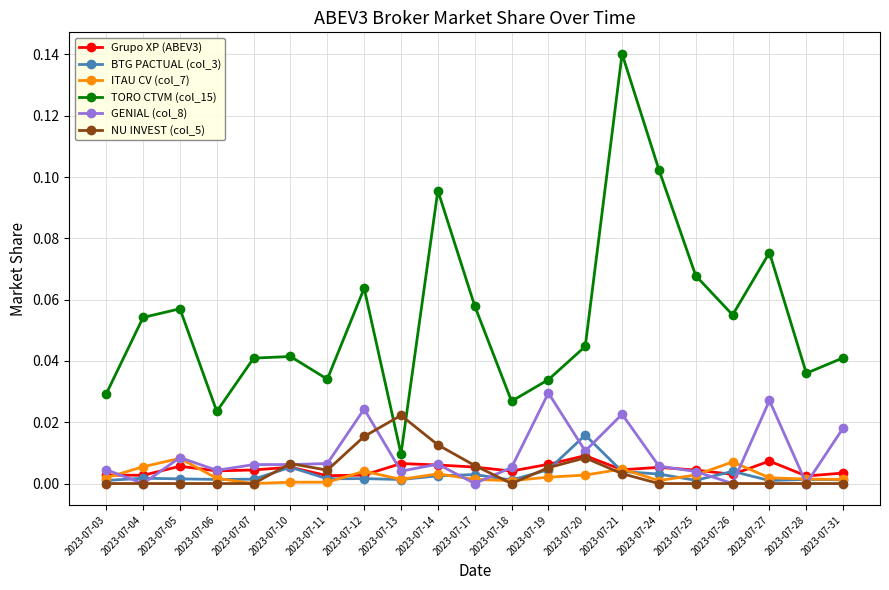

Which series has the widest spread of values?

TORO CTVM (col_15)